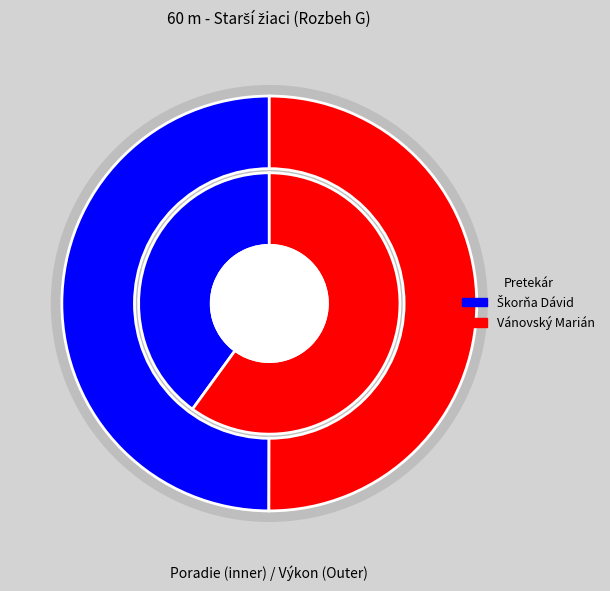

Which slice represents more than half of the pie?

Vánovský Marián